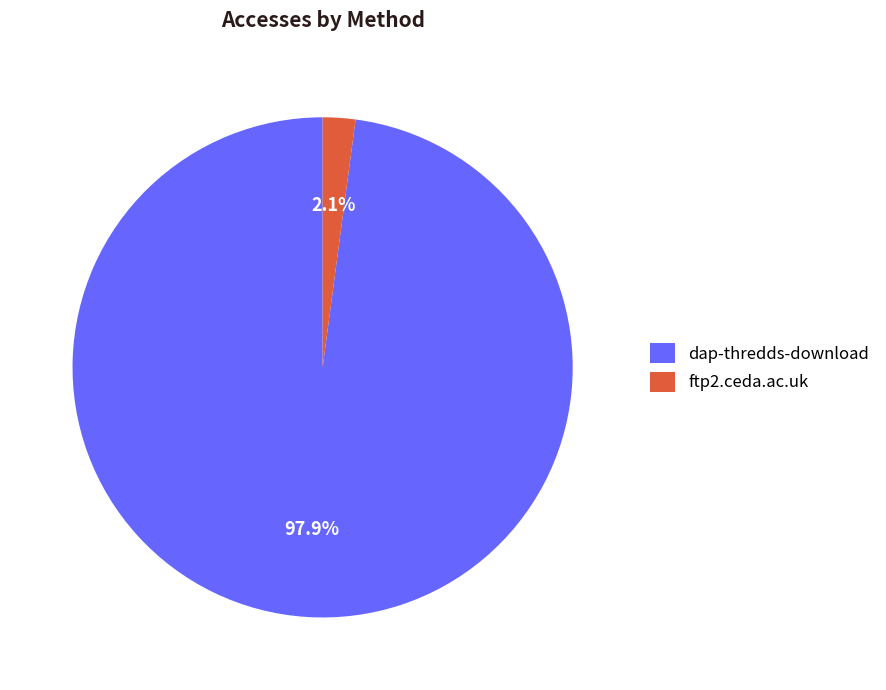

To the nearest percent, what is the average slice percentage?

50%